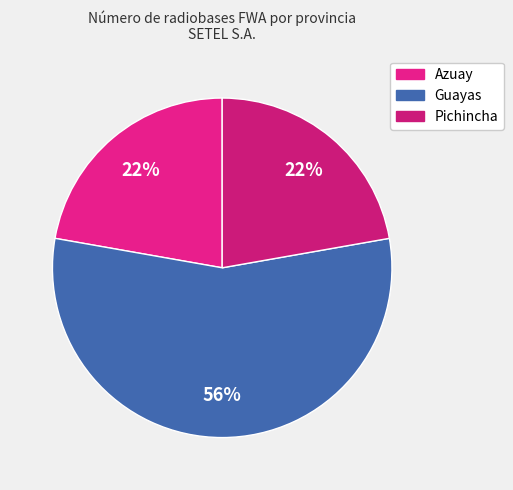

Which category has the biggest portion of the pie?

Guayas